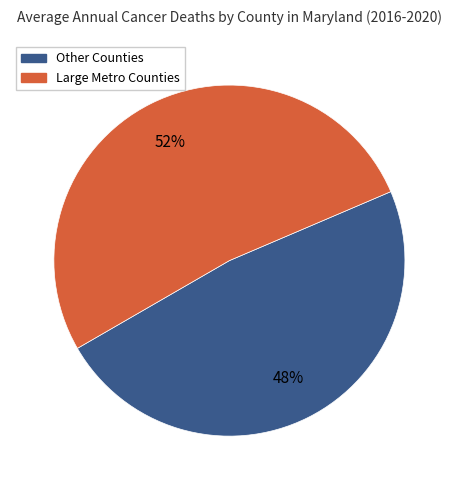

Is there a majority slice in this chart?

Yes